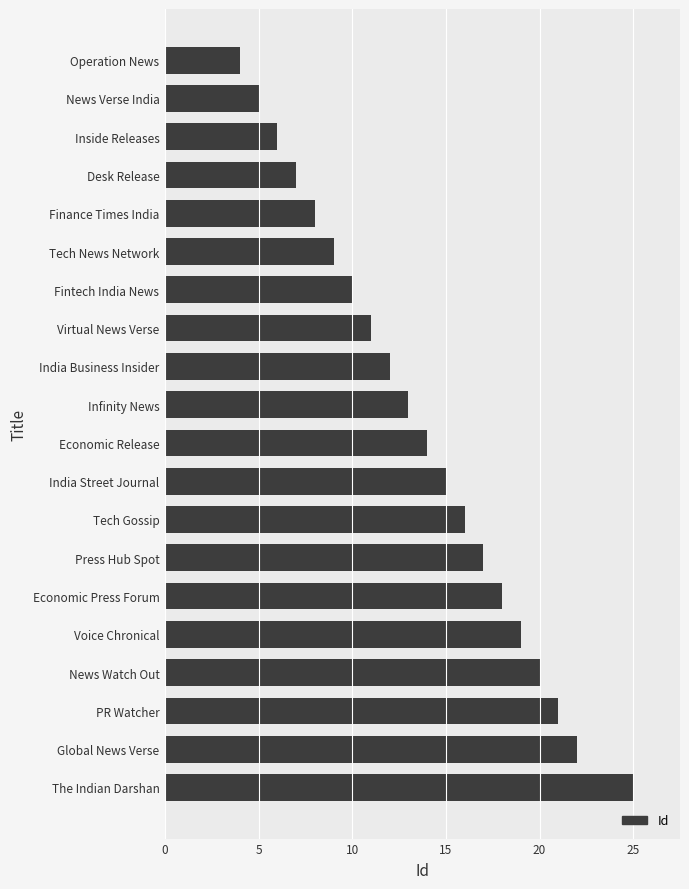

What is the maximum value shown in the chart?

25